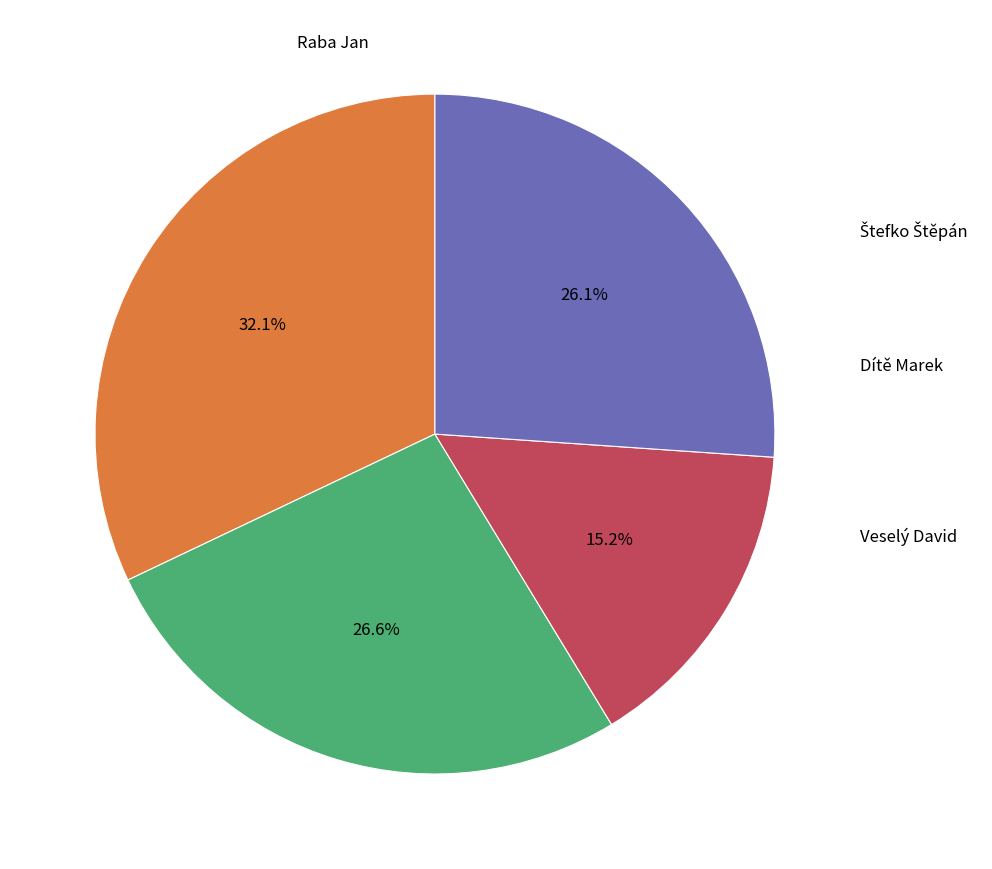

Which has a higher value, Veselý David or Raba Jan?

Raba Jan